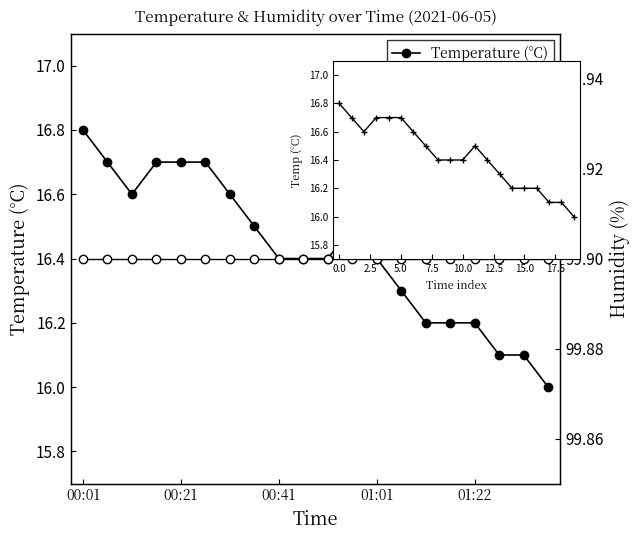

Which series has the widest spread of values?

Temperature (°C)